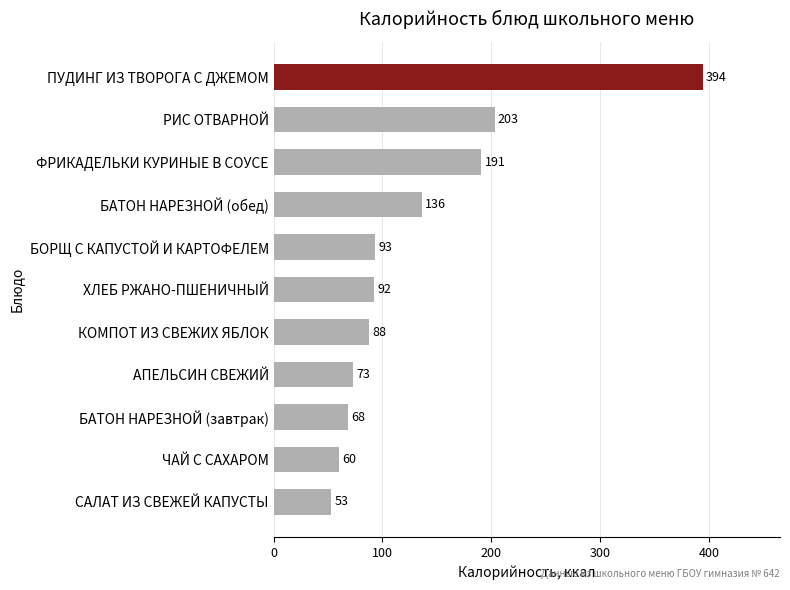

What is the ratio of the value at РИС ОТВАРНОЙ to the value at БАТОН НАРЕЗНОЙ (обед)?

1.5